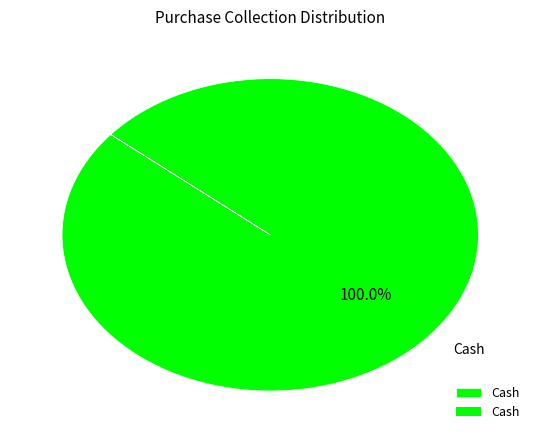

How many segments does this pie chart have?

1